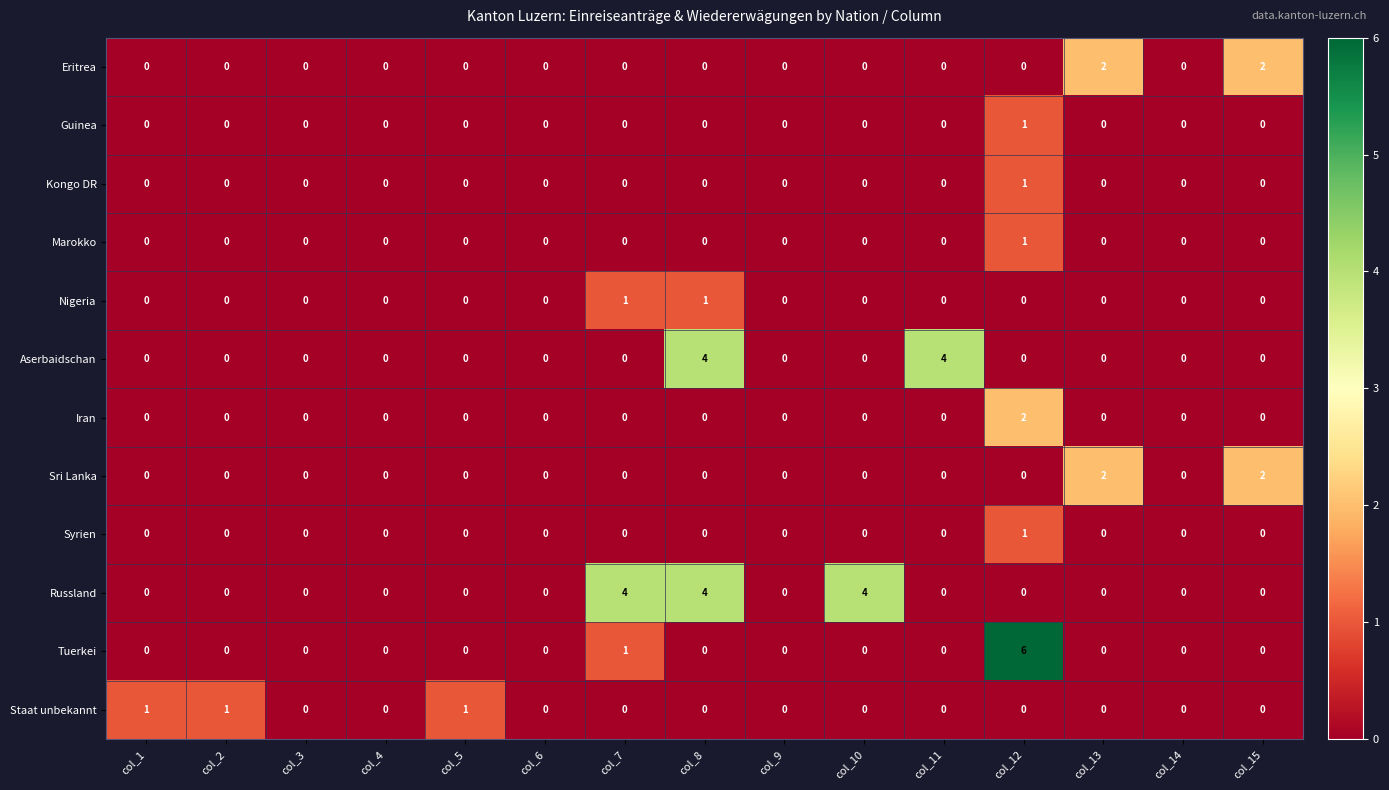

Which series has the largest total across all categories?

Russland